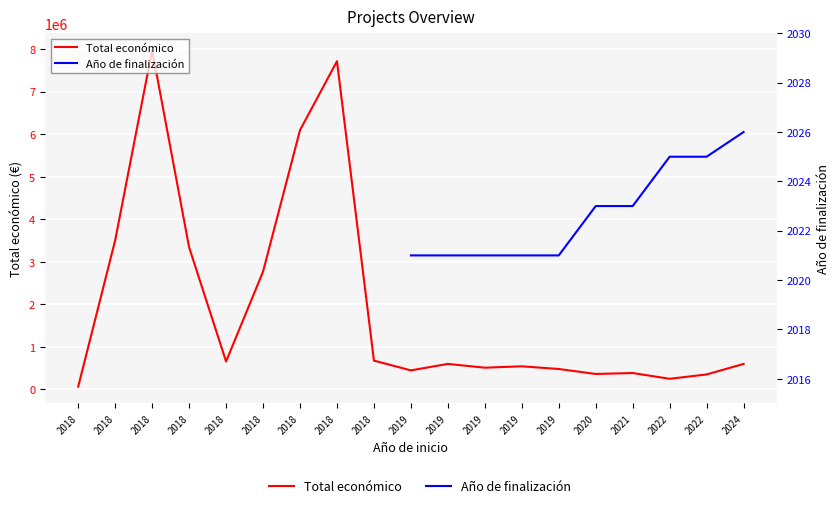

Where does the Total económico series first go above 599262?

2018